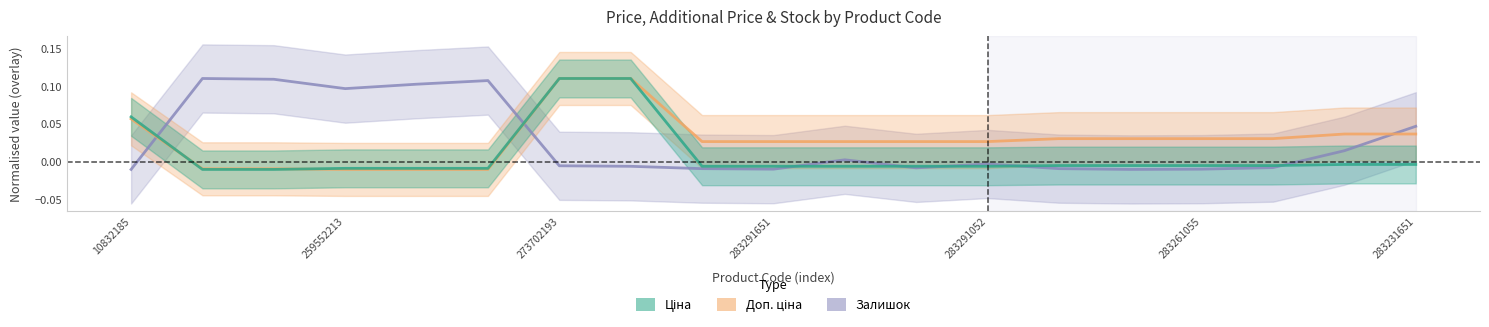

True or false: Доп. ціна and Ціна intersect in this chart.

True